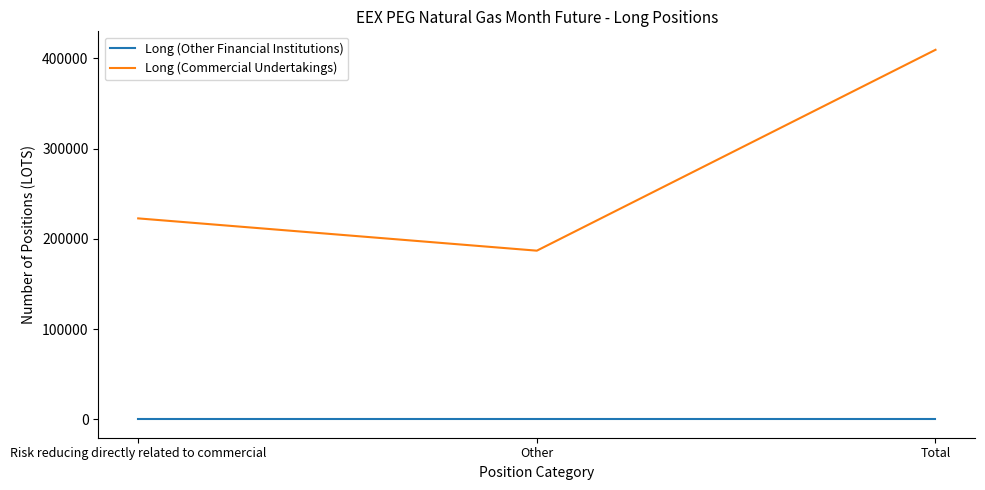

Reading left to right, list all the values displayed in this chart.

Long (Other Financial Institutions): Risk reducing directly related to commercial=0	Other=0	Total=0
Long (Commercial Undertakings): Risk reducing directly related to commercial=222584	Other=186806	Total=409390